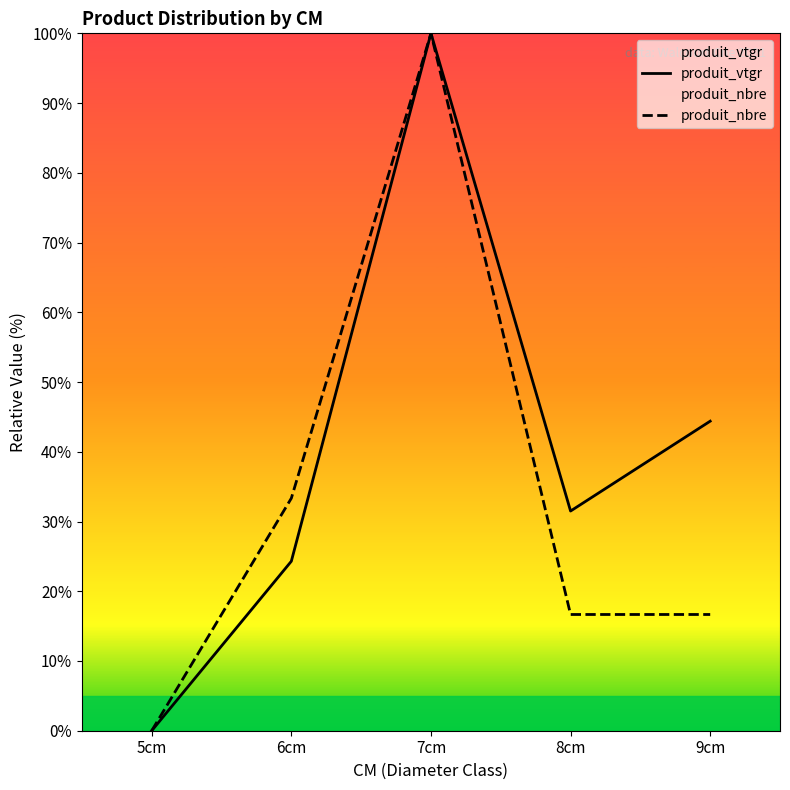

True or false: produit_nbre and produit_vtgr intersect in this chart.

False